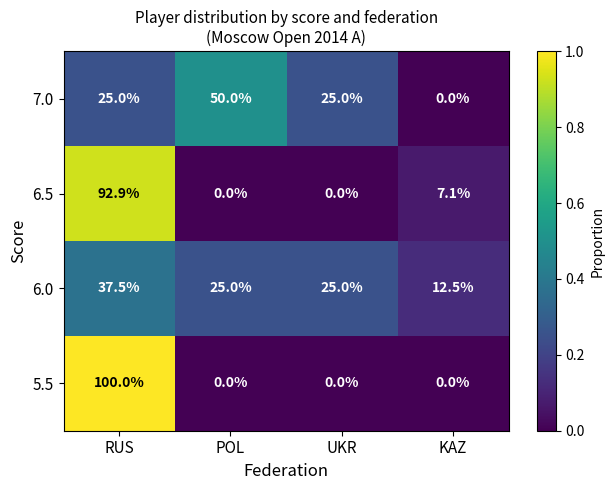

What is the greatest value displayed?

100.0